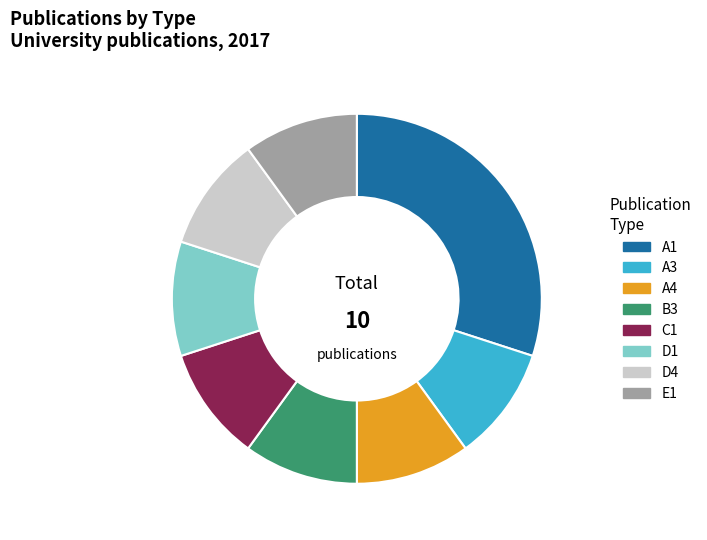

Which slice is the largest?

A1